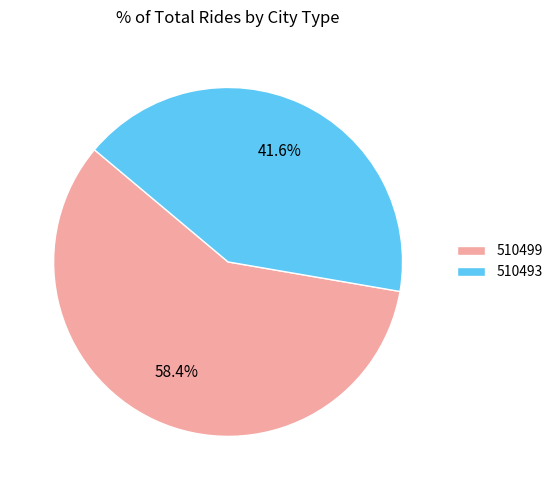

Which category has the smallest portion of the pie?

510493